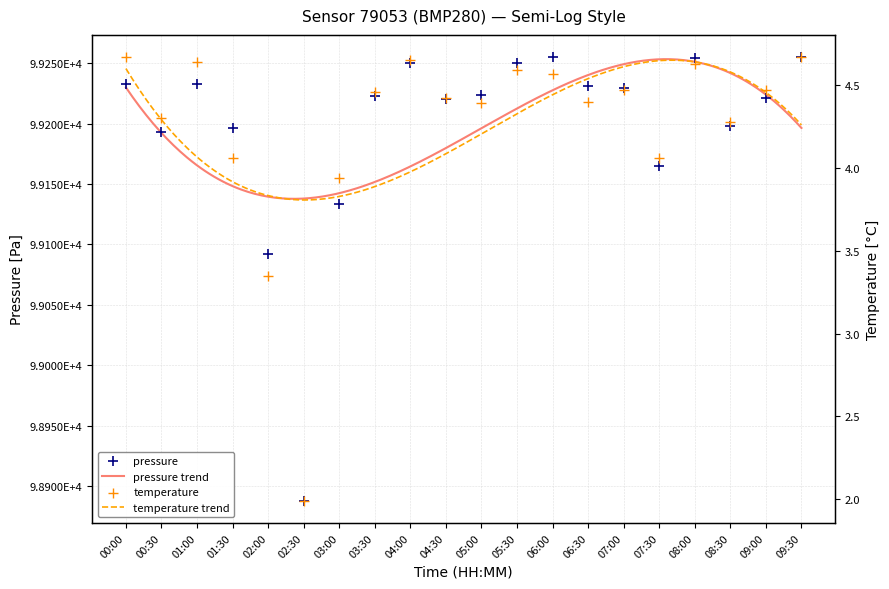

At how many categories does at least one series exceed 36920?

20